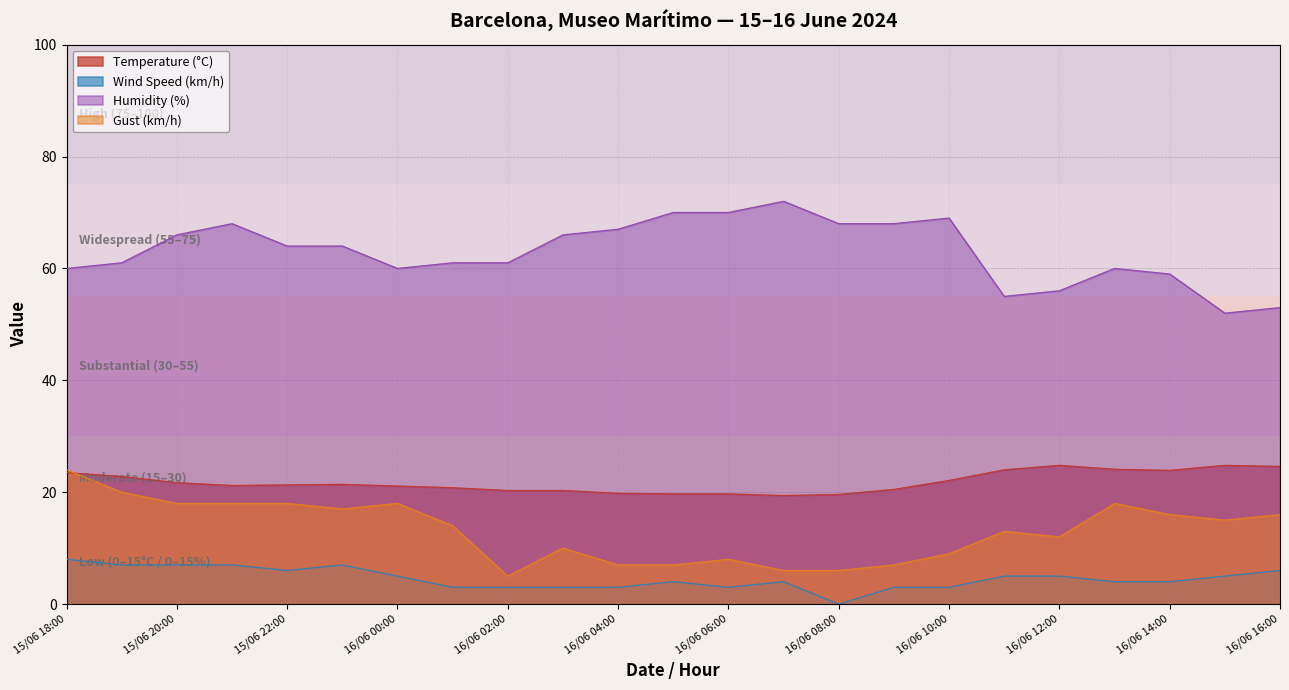

What is the difference between the Gust (km/h) values at 16/06 10:00 and 16/06 03:00?

1.0